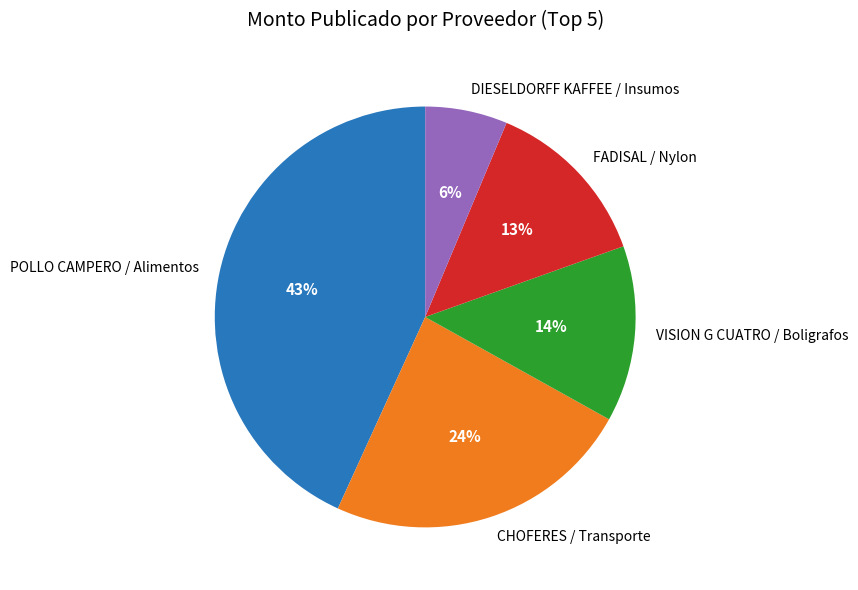

To the nearest percent, what portion does FADISAL / Nylon represent?

13%